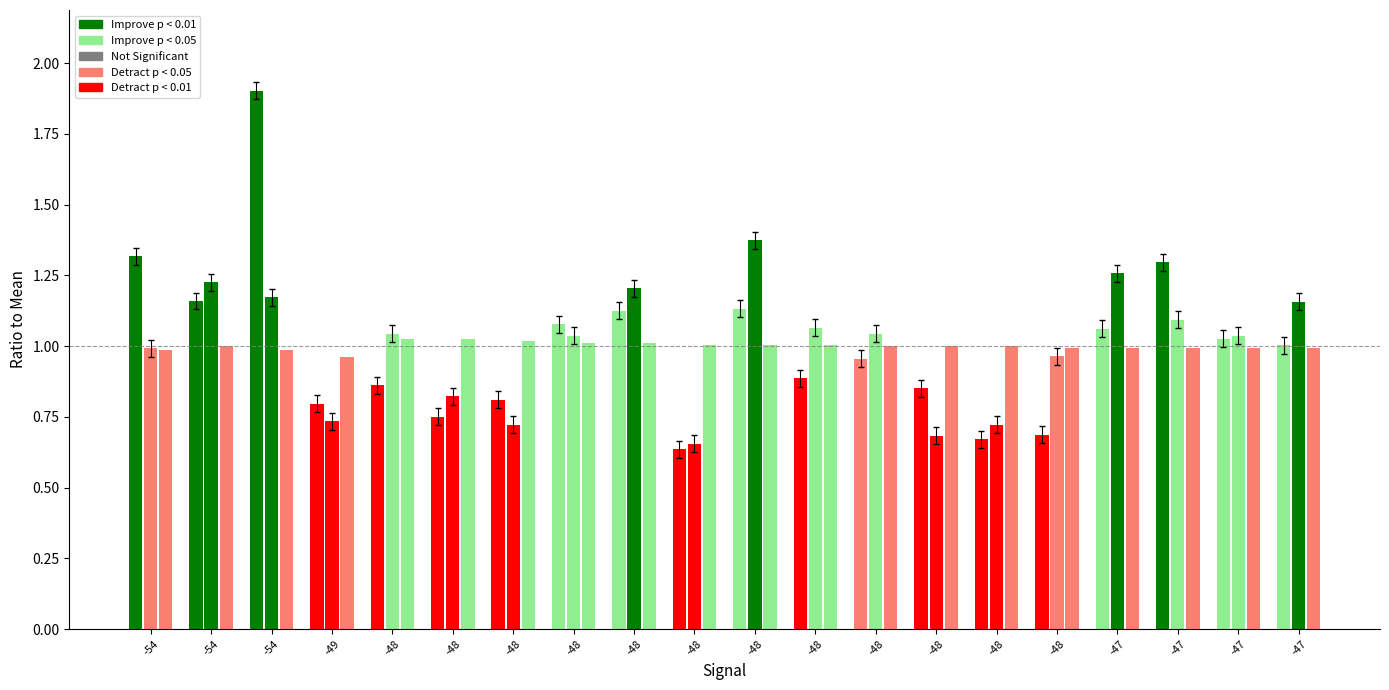

Are the bars grouped side by side (vs. stacked)?

Yes